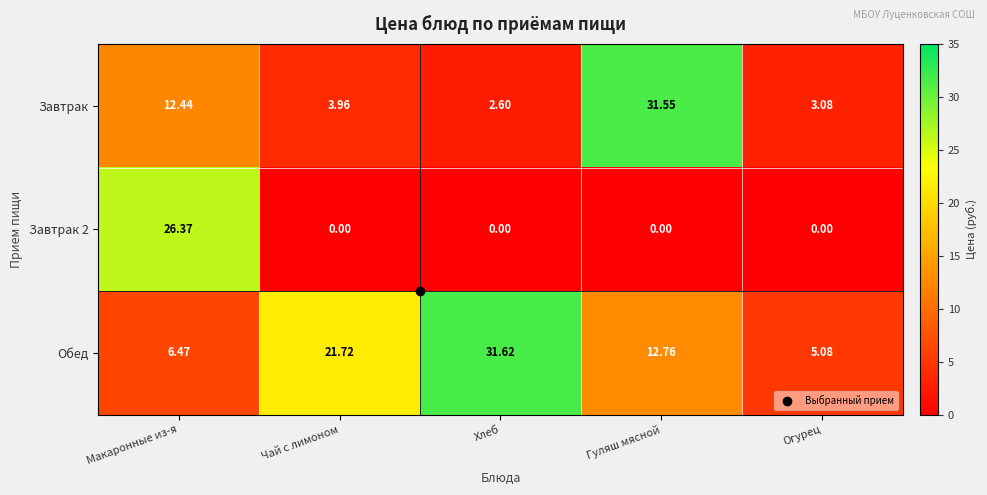

Rank the series at Макаронные из-я from lowest to highest value.

Обед, Завтрак, Завтрак 2